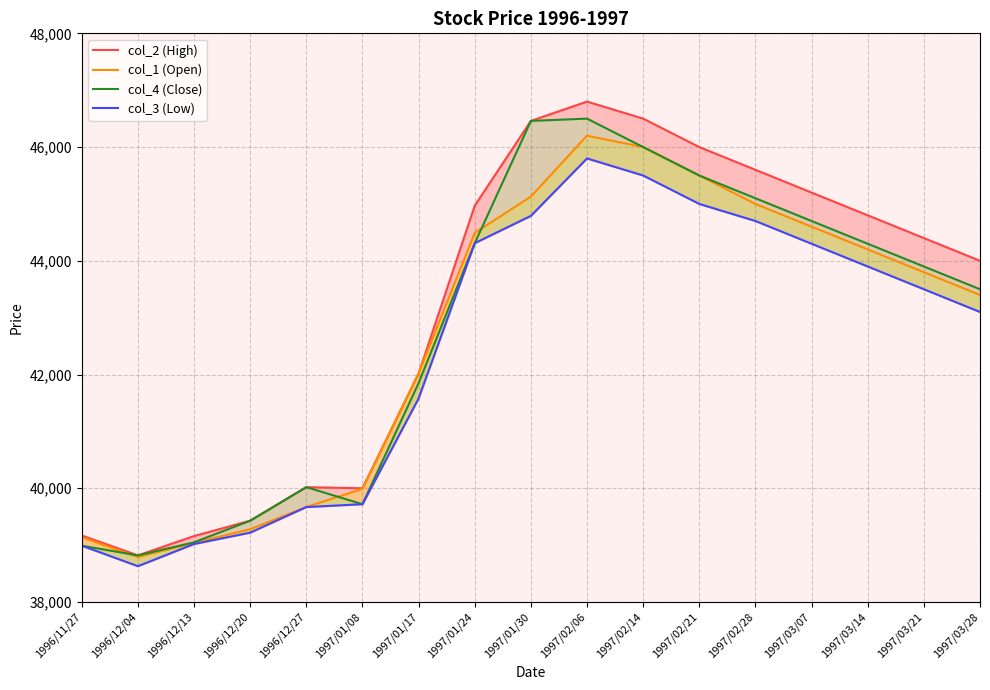

What position from the right is 1997/01/30?

9